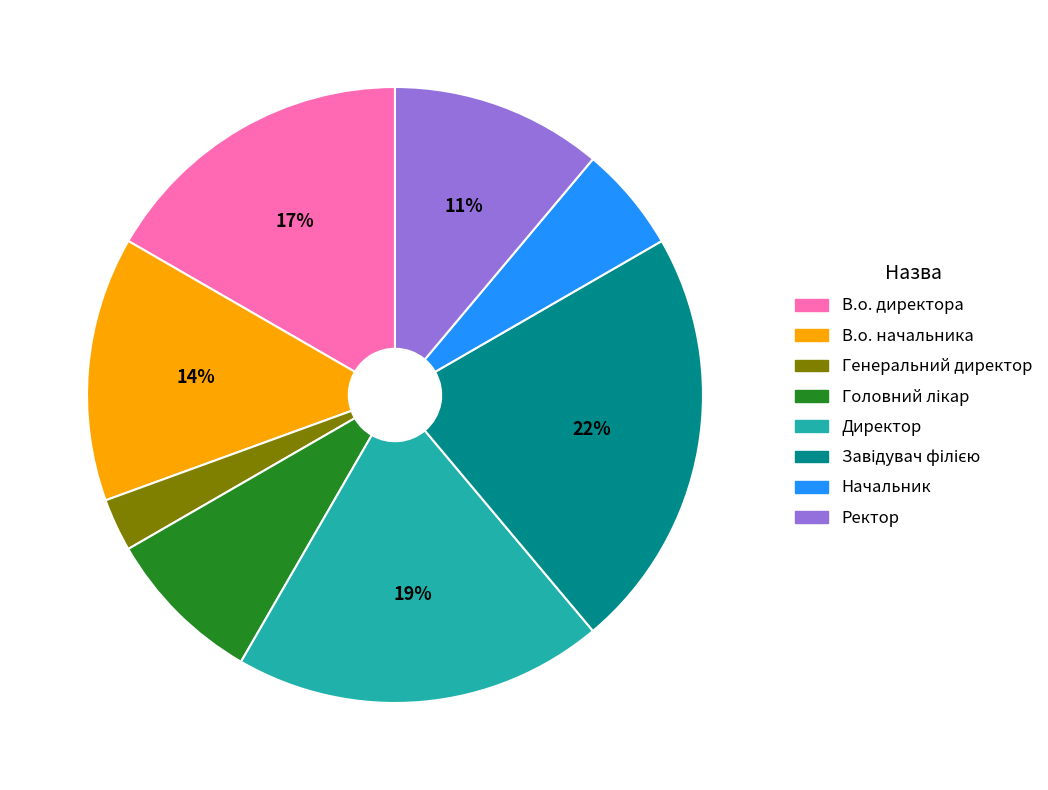

How many slices are in this pie chart?

8